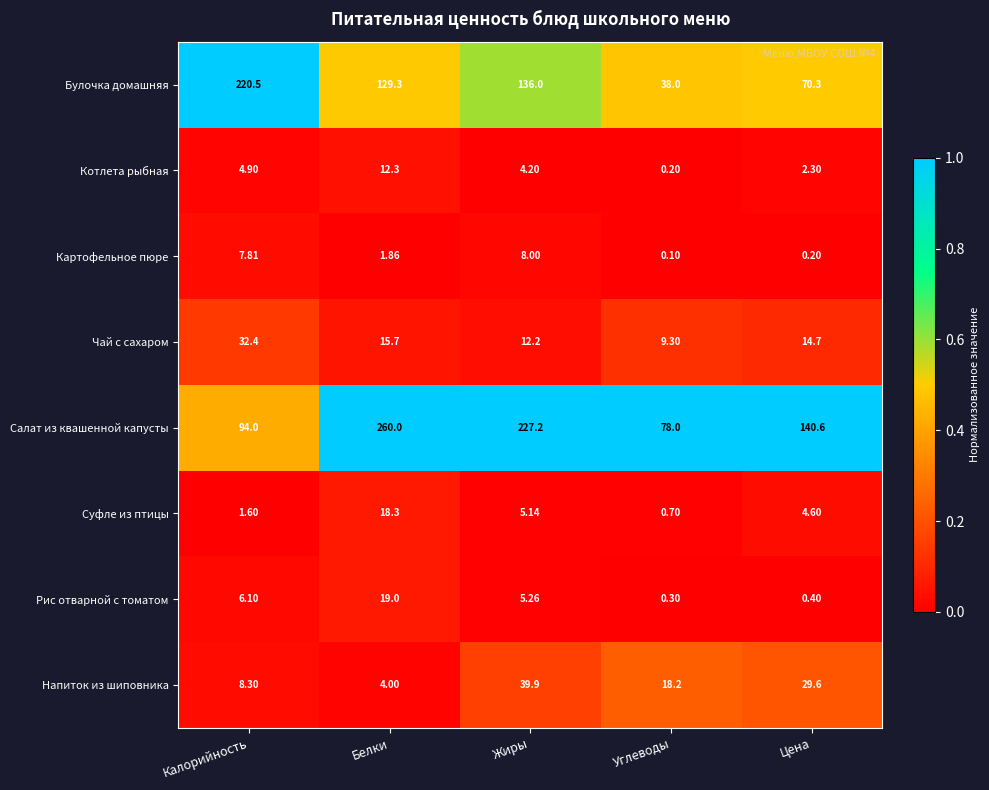

Which series changed the most between Белки and Жиры?

Напиток из шиповника